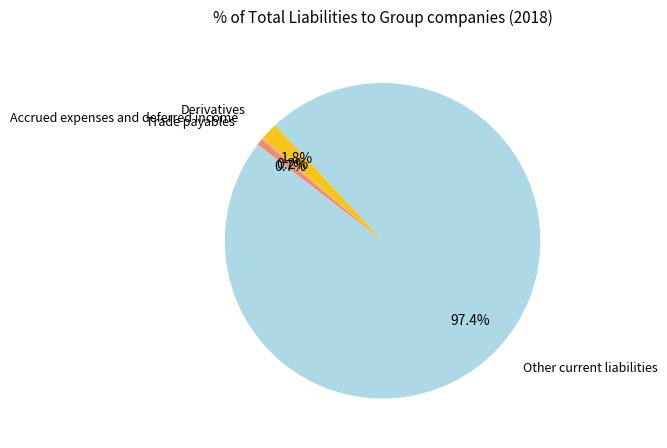

Is there a majority slice in this chart?

Yes